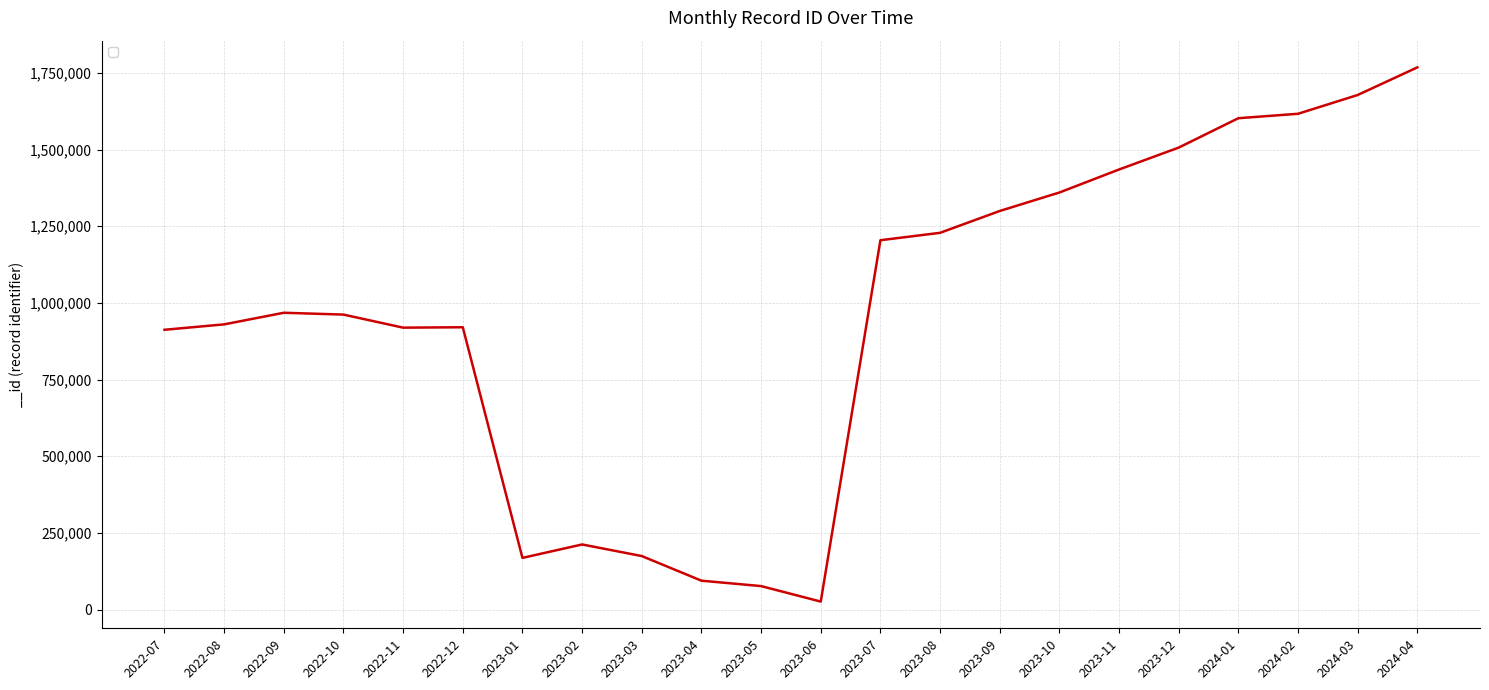

What position from the right is 2022-09?

20